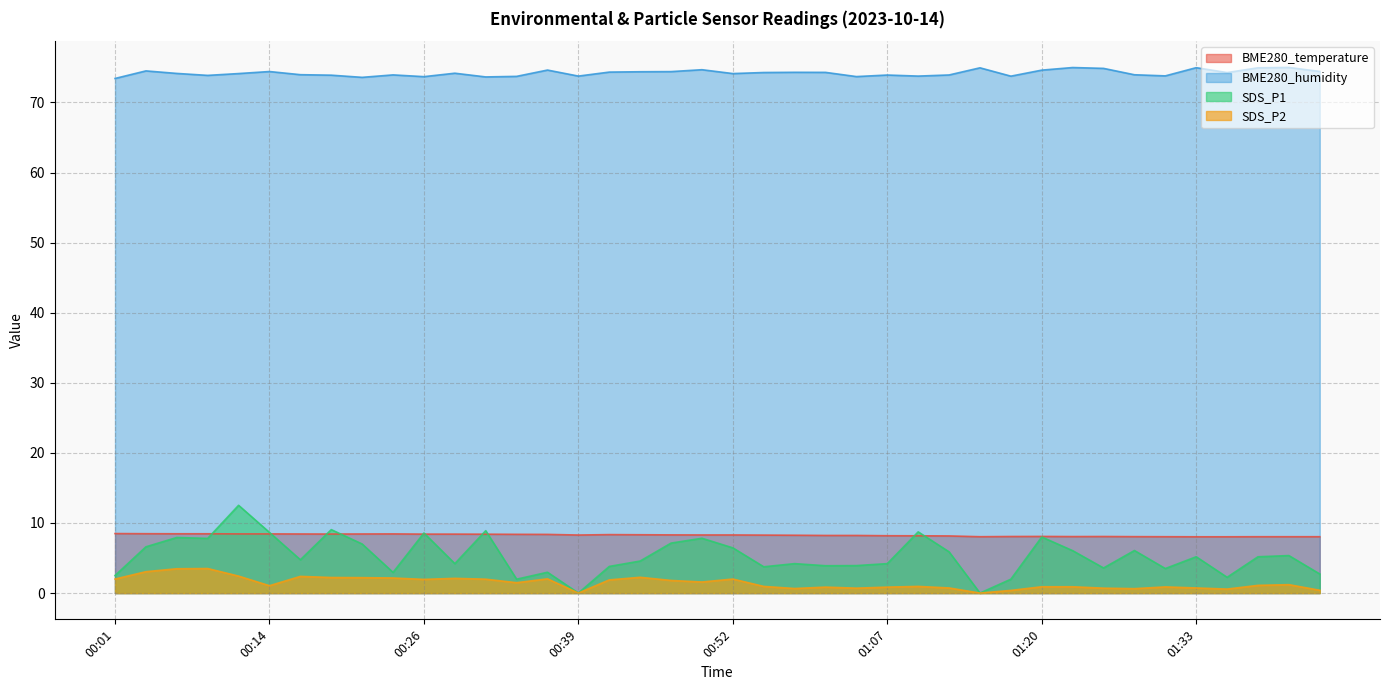

What is the value of the BME280_humidity point at the 10th from the left?

73.9